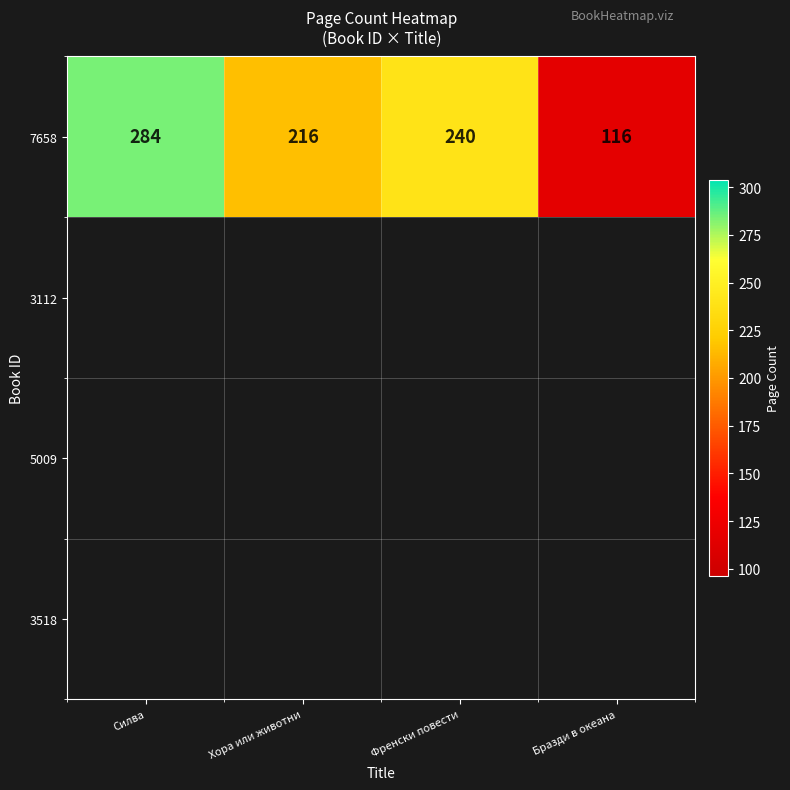

List the labels in order of value, smallest first.

Бразди в океана, Хора или животни, Френски повести, Силва